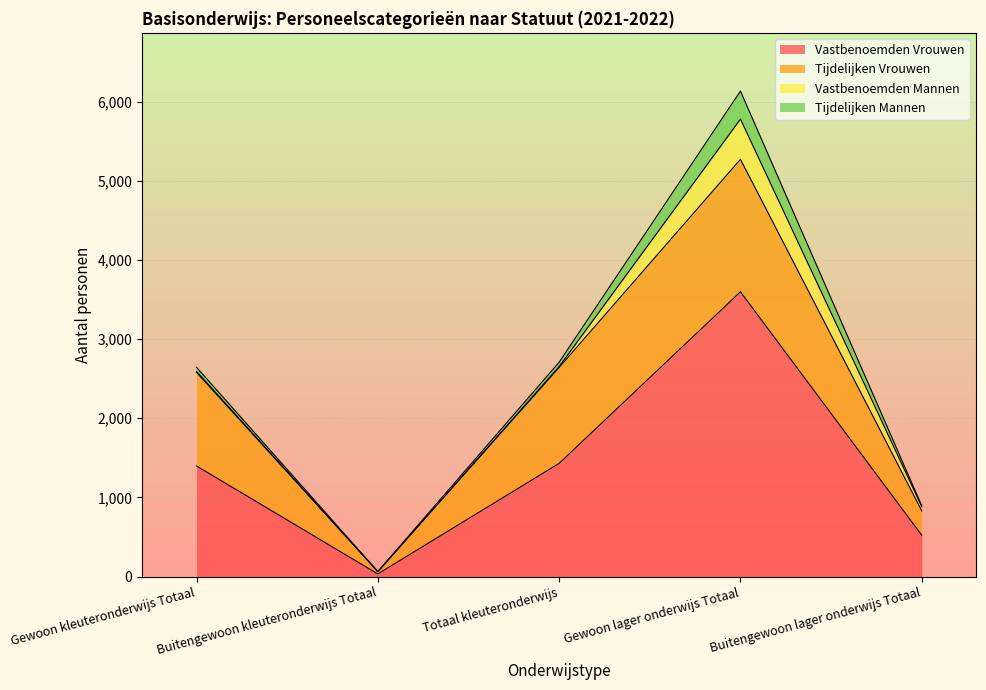

At how many categories does at least one series exceed 9?

5